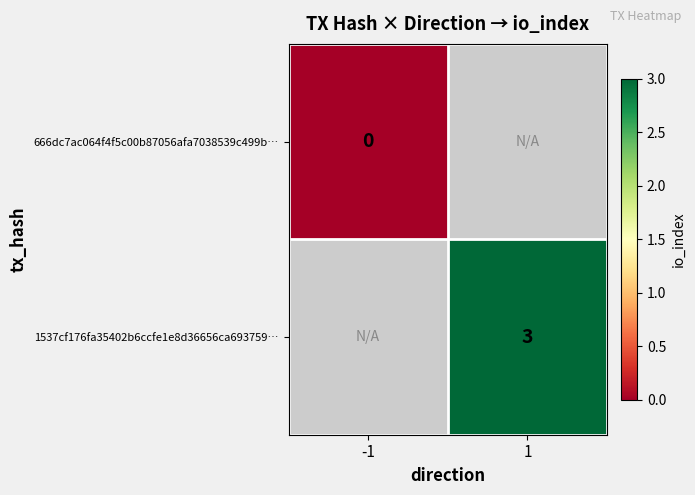

Is it true that 1537cf176fa35402b6ccfe1e8d36656ca693759… equals 1 at 1?

False